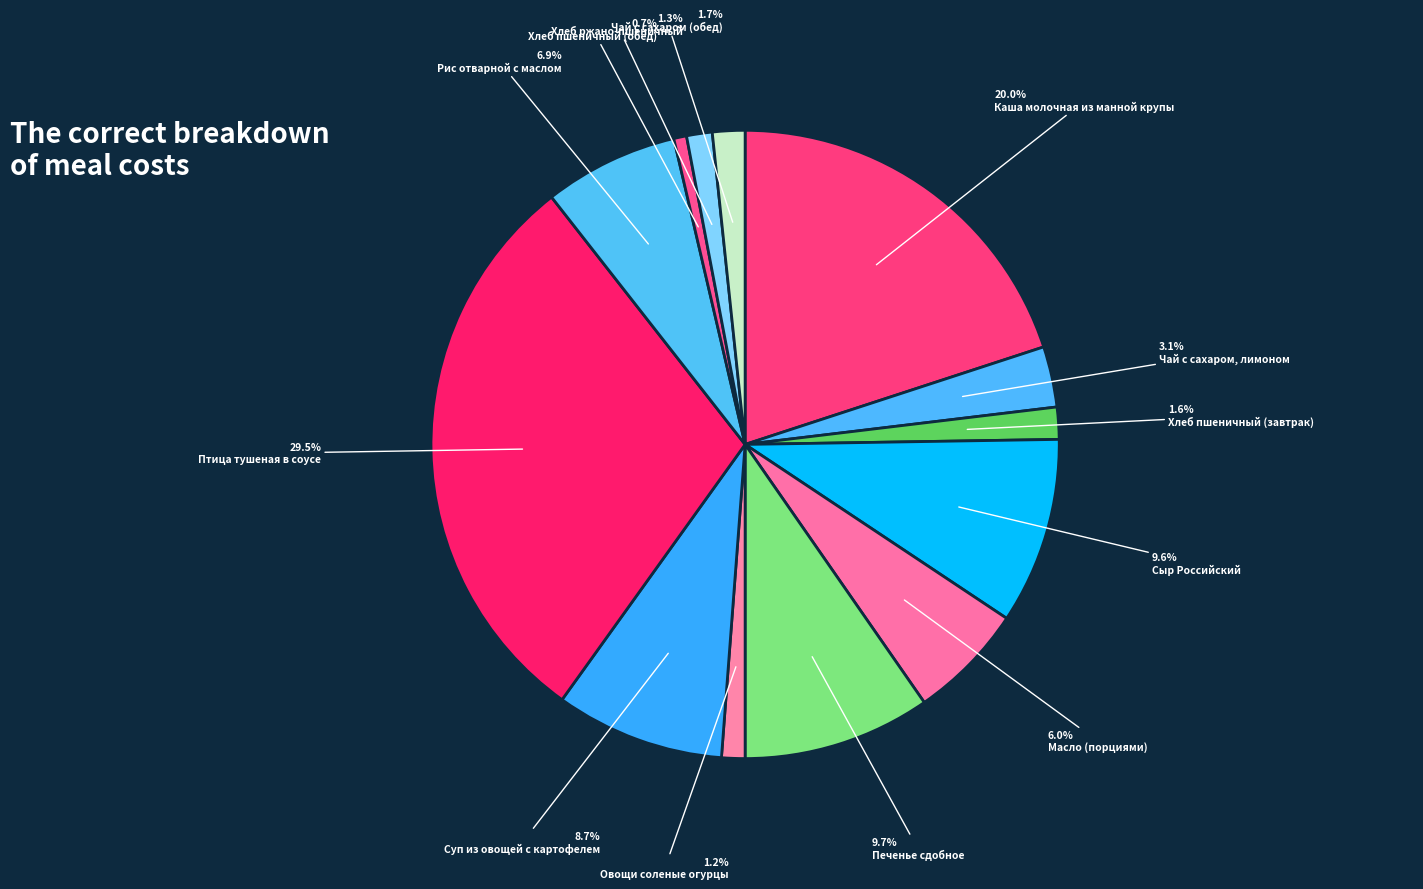

Which category has the biggest portion of the pie?

Птица тушеная в соусе